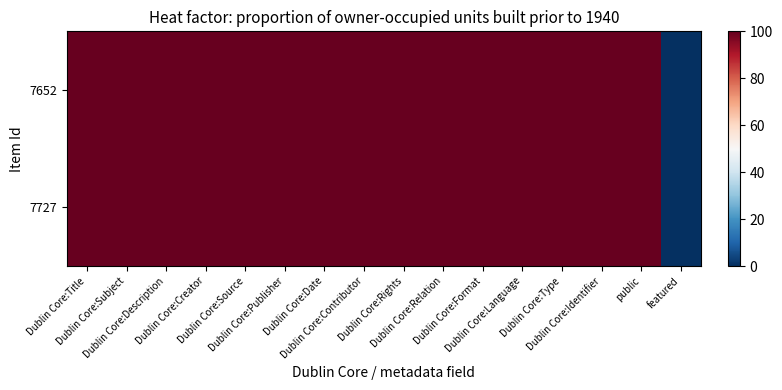

Reading left to right, list all the values displayed in this chart.

7652: Dublin Core:Title=100	Dublin Core:Subject=100	Dublin Core:Description=100	Dublin Core:Creator=100	Dublin Core:Source=100	Dublin Core:Publisher=100	Dublin Core:Date=100	Dublin Core:Contributor=100	Dublin Core:Rights=100	Dublin Core:Relation=100	Dublin Core:Format=100	Dublin Core:Language=100	Dublin Core:Type=100	Dublin Core:Identifier=100	public=100	featured=0
7727: Dublin Core:Title=100	Dublin Core:Subject=100	Dublin Core:Description=100	Dublin Core:Creator=100	Dublin Core:Source=100	Dublin Core:Publisher=100	Dublin Core:Date=100	Dublin Core:Contributor=100	Dublin Core:Rights=100	Dublin Core:Relation=100	Dublin Core:Format=100	Dublin Core:Language=100	Dublin Core:Type=100	Dublin Core:Identifier=100	public=100	featured=0